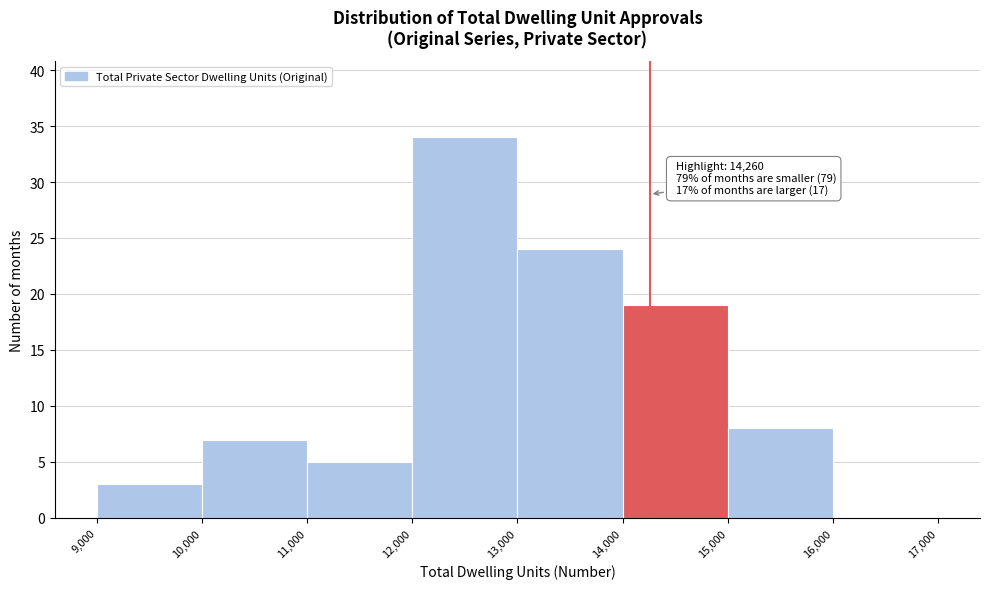

Over which range of the x-axis is the bar tallest?

12,000 to 13,000